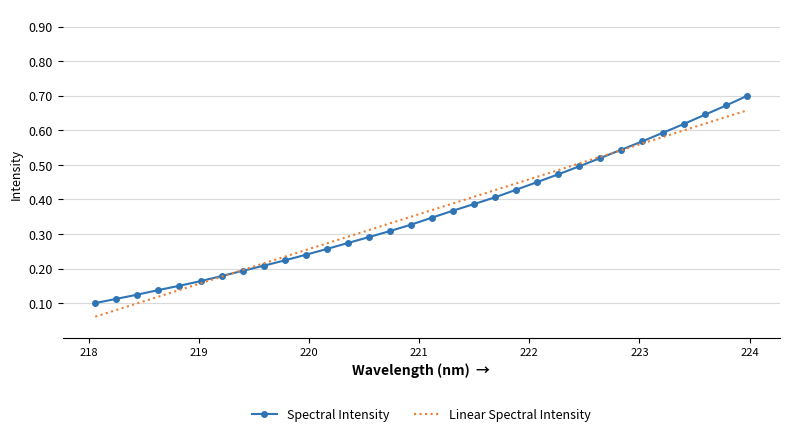

Which series has the largest range (max minus min)?

Spectral Intensity